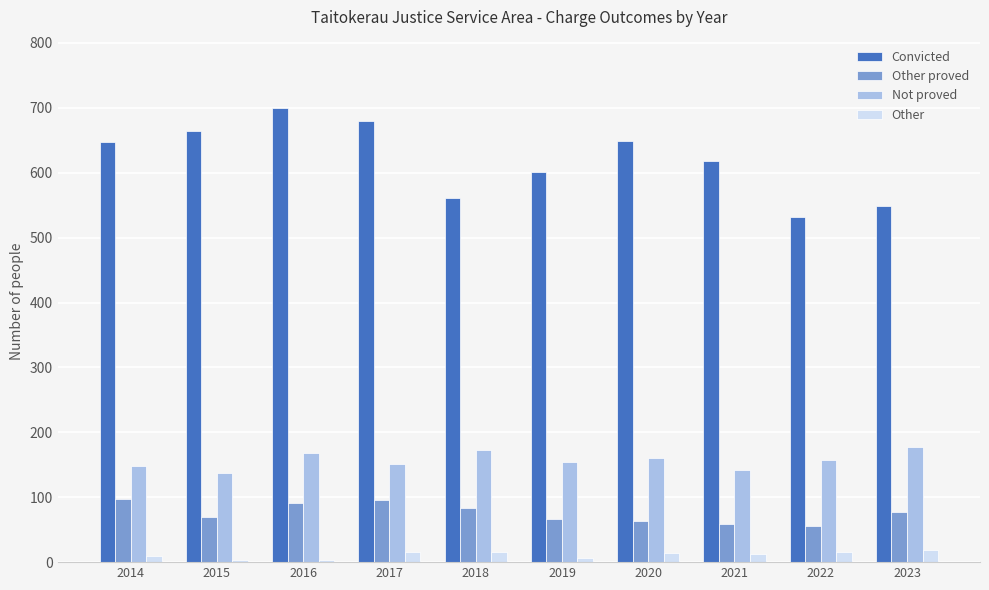

What value does the Not proved series have at 2022, to the nearest 5?

155